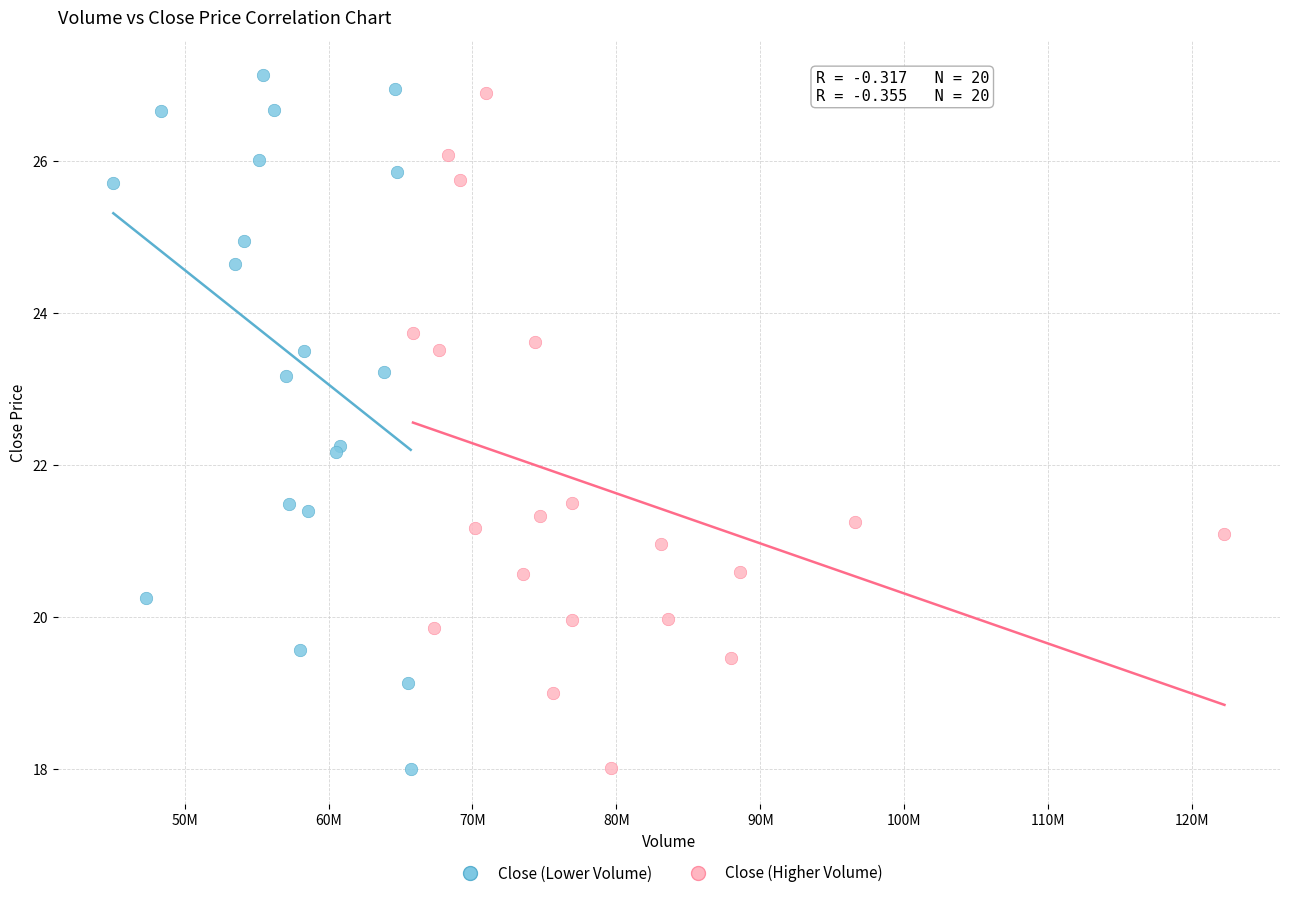

Which series has the largest Y range (max minus min)?

Close (Lower Volume)